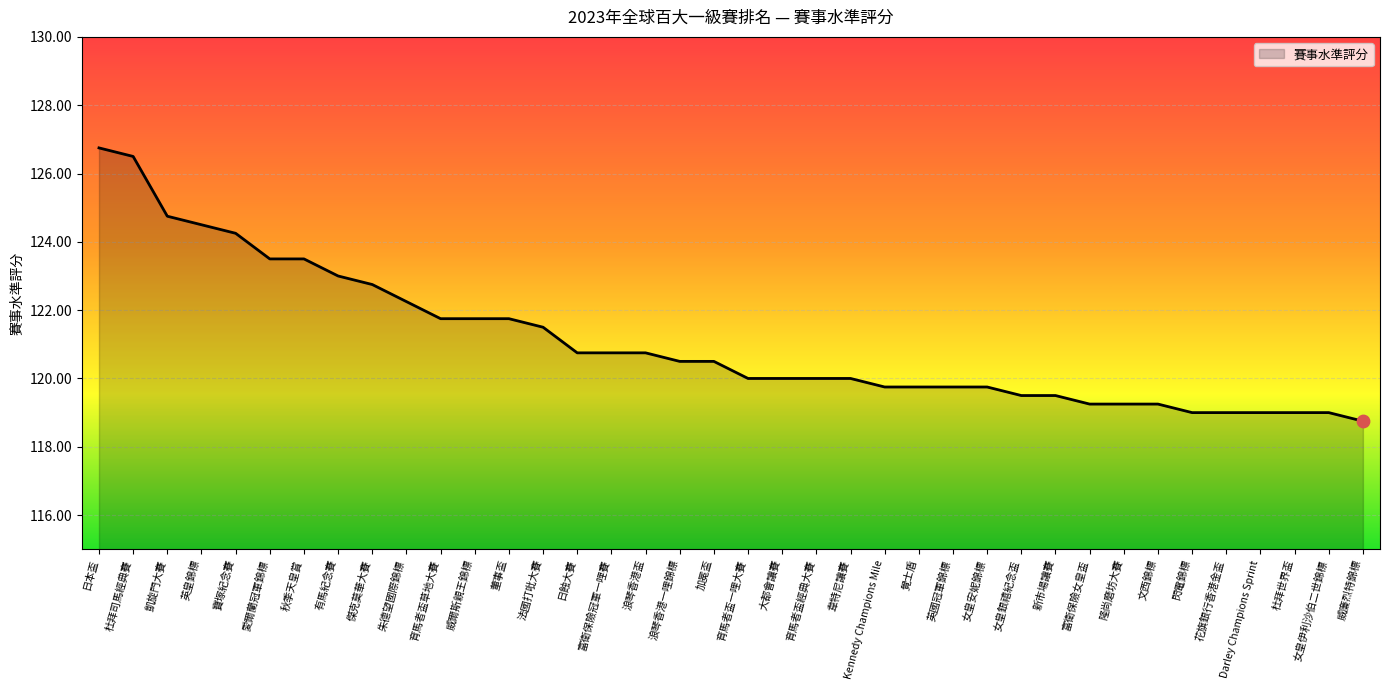

What is the change in value from 秋季天皇賞 to 韋特尼讓賽?

-3.5